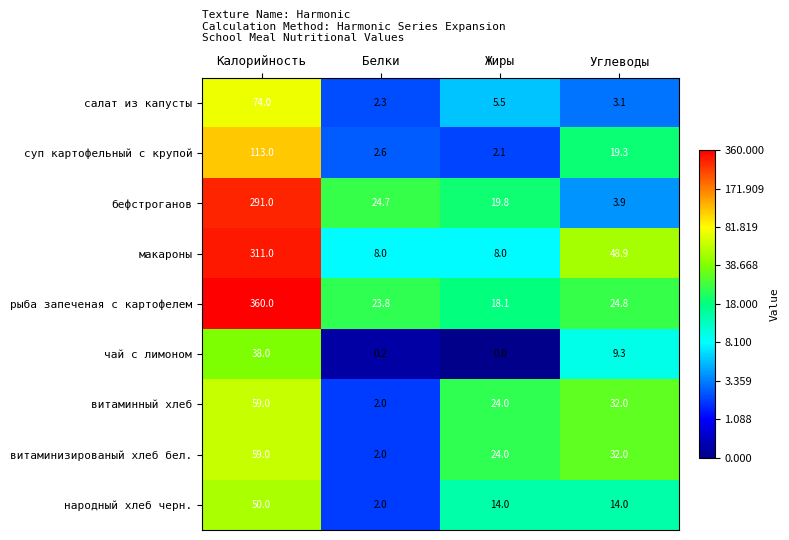

What is the maximum value shown in the chart?

360.0